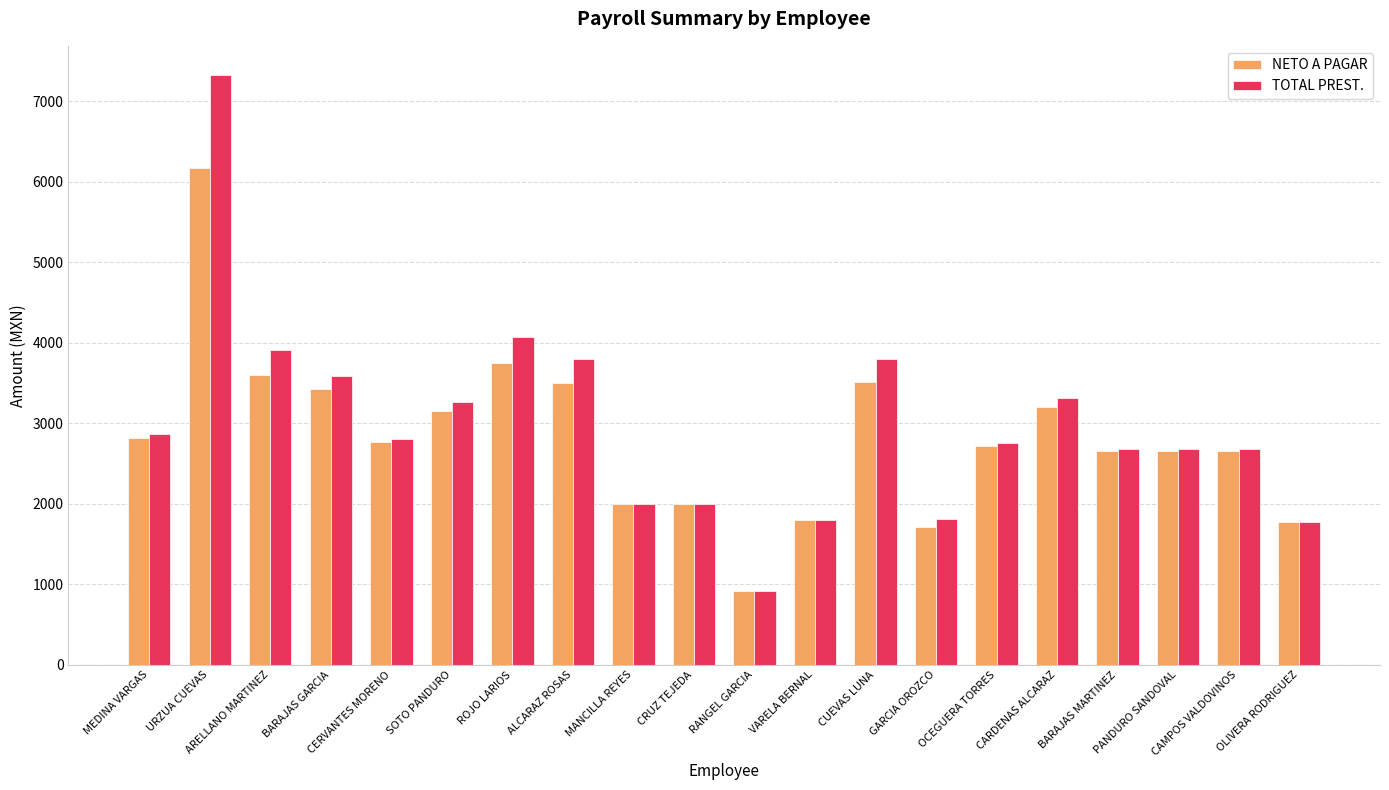

What is the difference between the NETO A PAGAR values at SOTO PANDURO and VARELA BERNAL?

1357.7